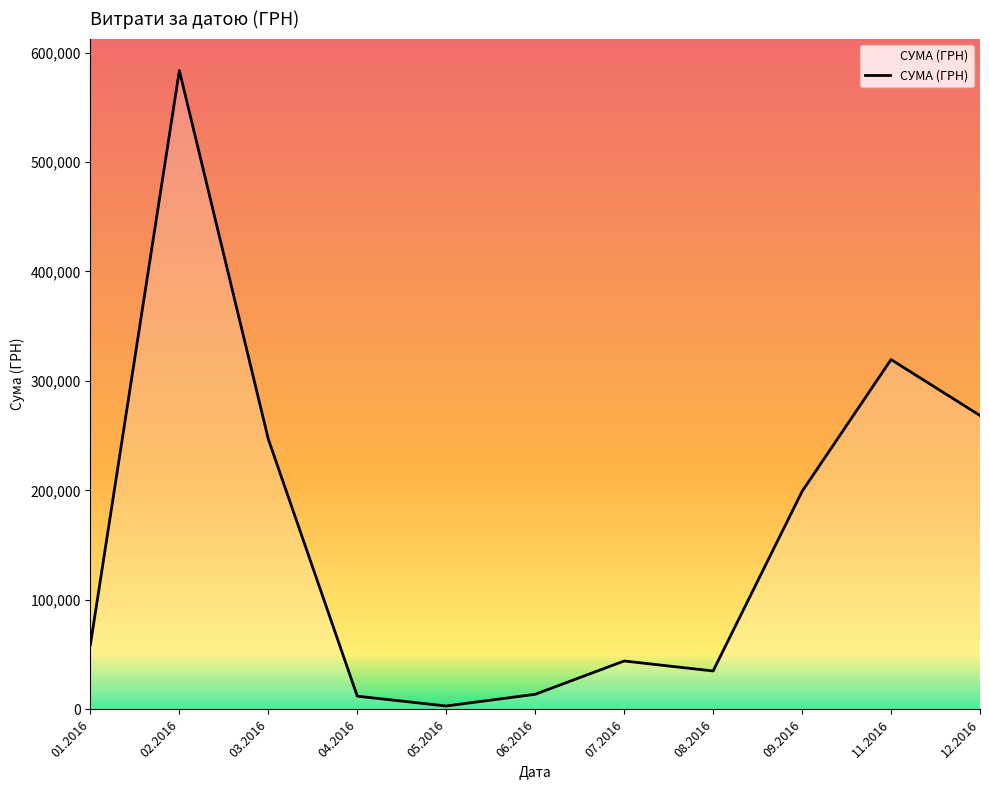

How many distinct data groups are displayed?

1